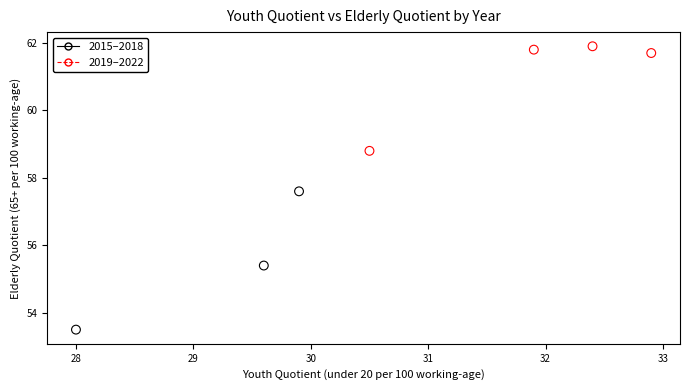

Which series has the largest Y range (max minus min)?

2015–2018